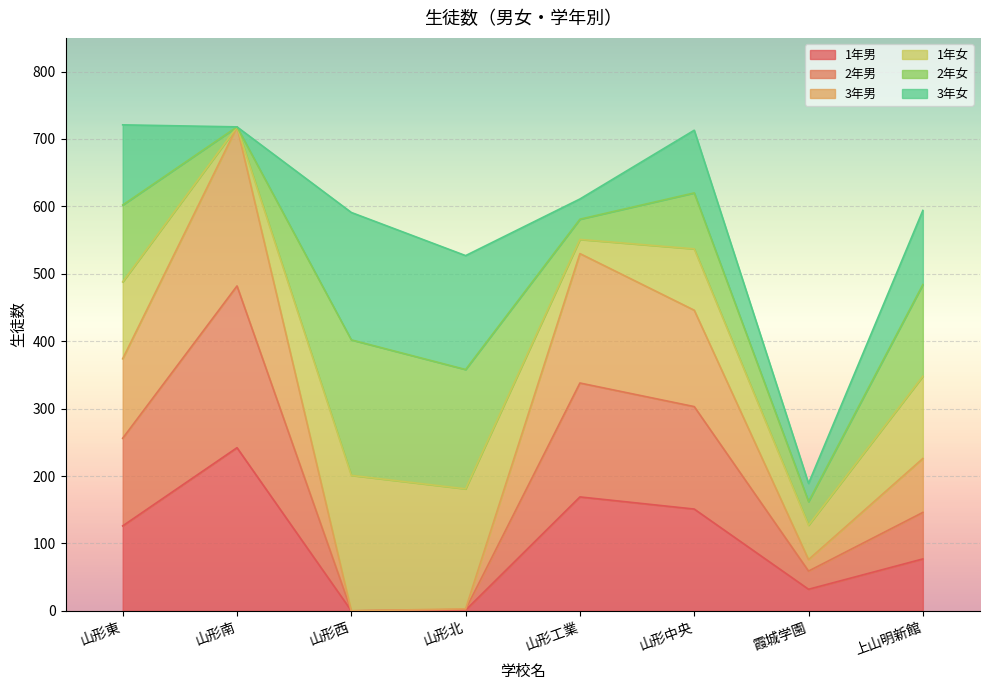

The value of 3年男 at 山形東 is 658. True or false?

False